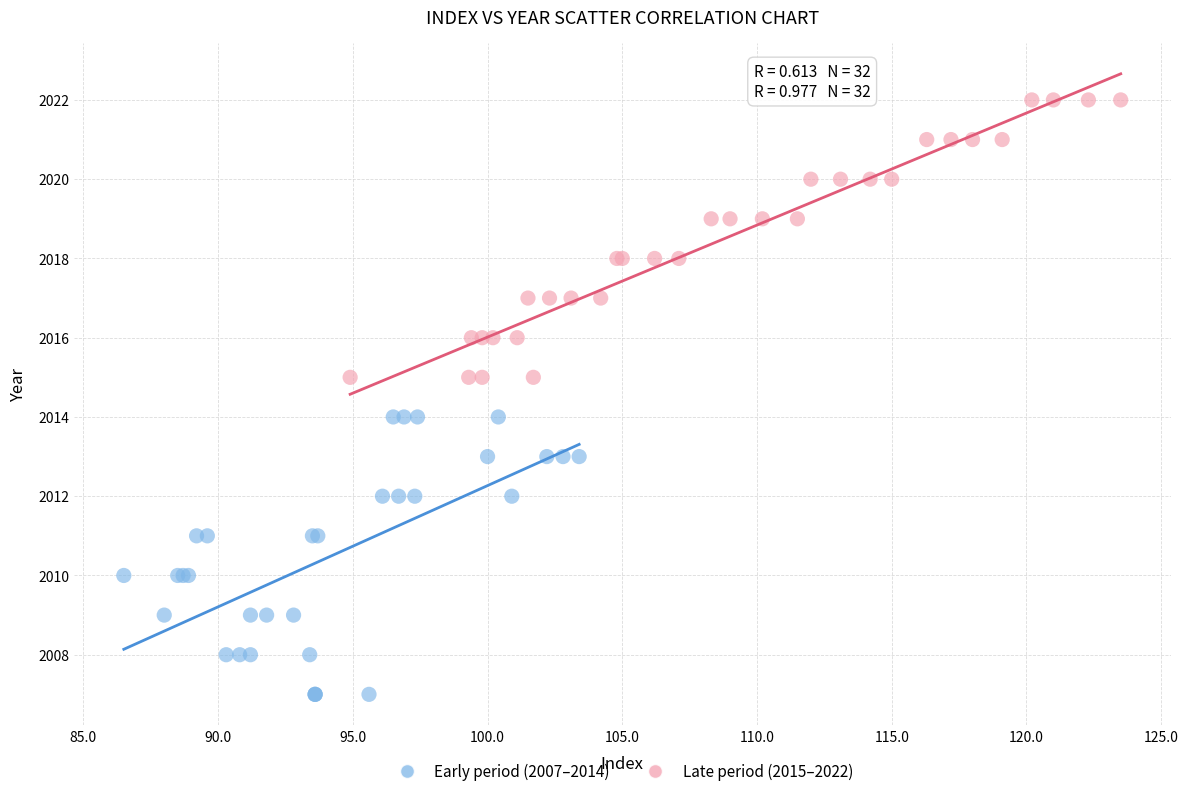

Which series contains the highest Y value?

Late period (2015–2022)